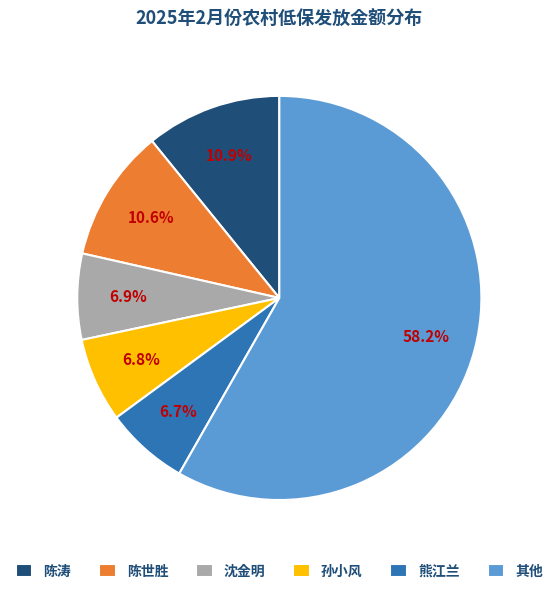

Do 熊江兰 and 沈金明 together represent more than half of the pie?

No